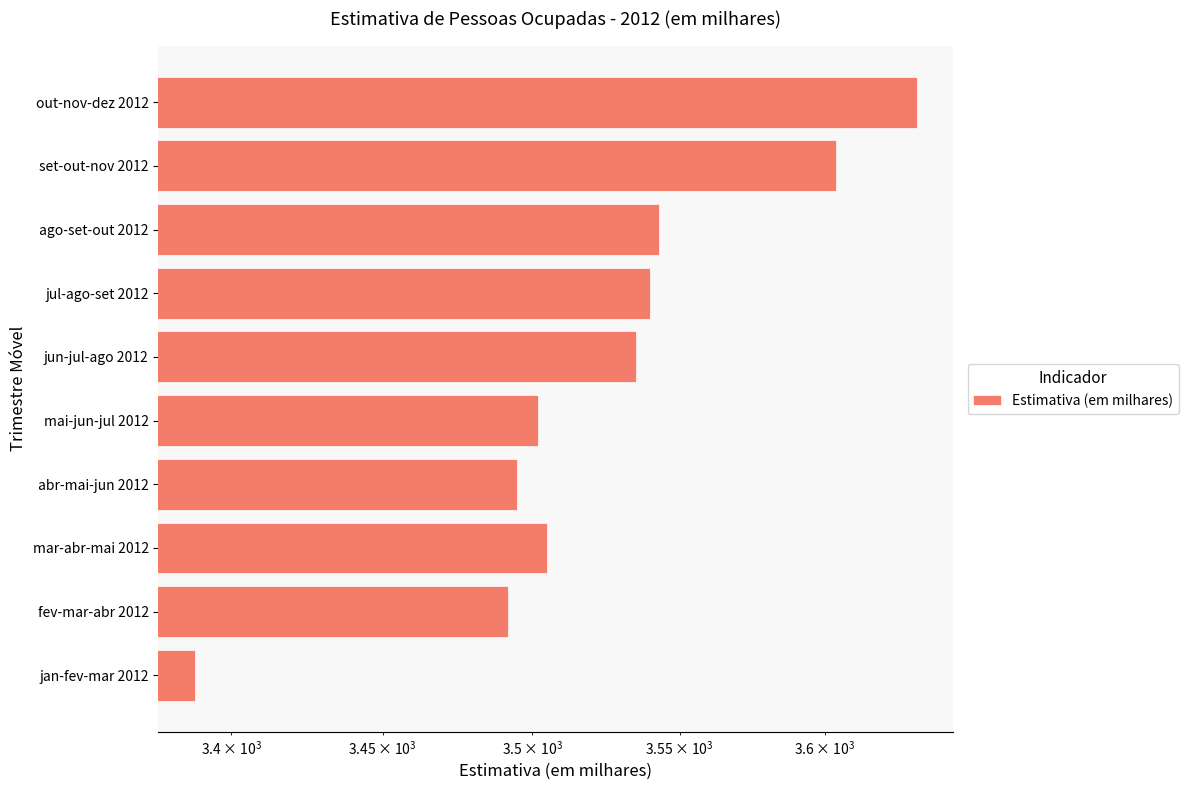

What is the minimum value shown in the chart?

3388